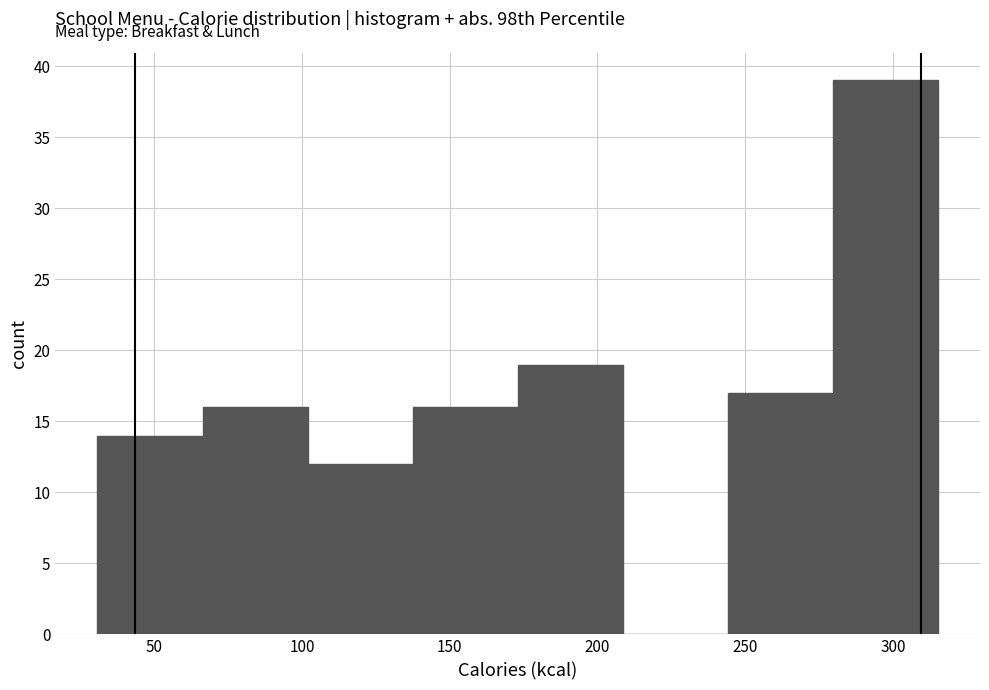

Over which range of the x-axis is the bar tallest?

280 to 315